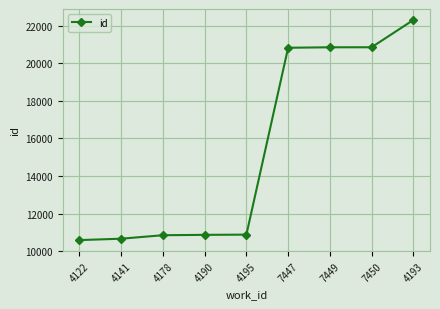

Between 4193 and 4141, which is larger?

4193